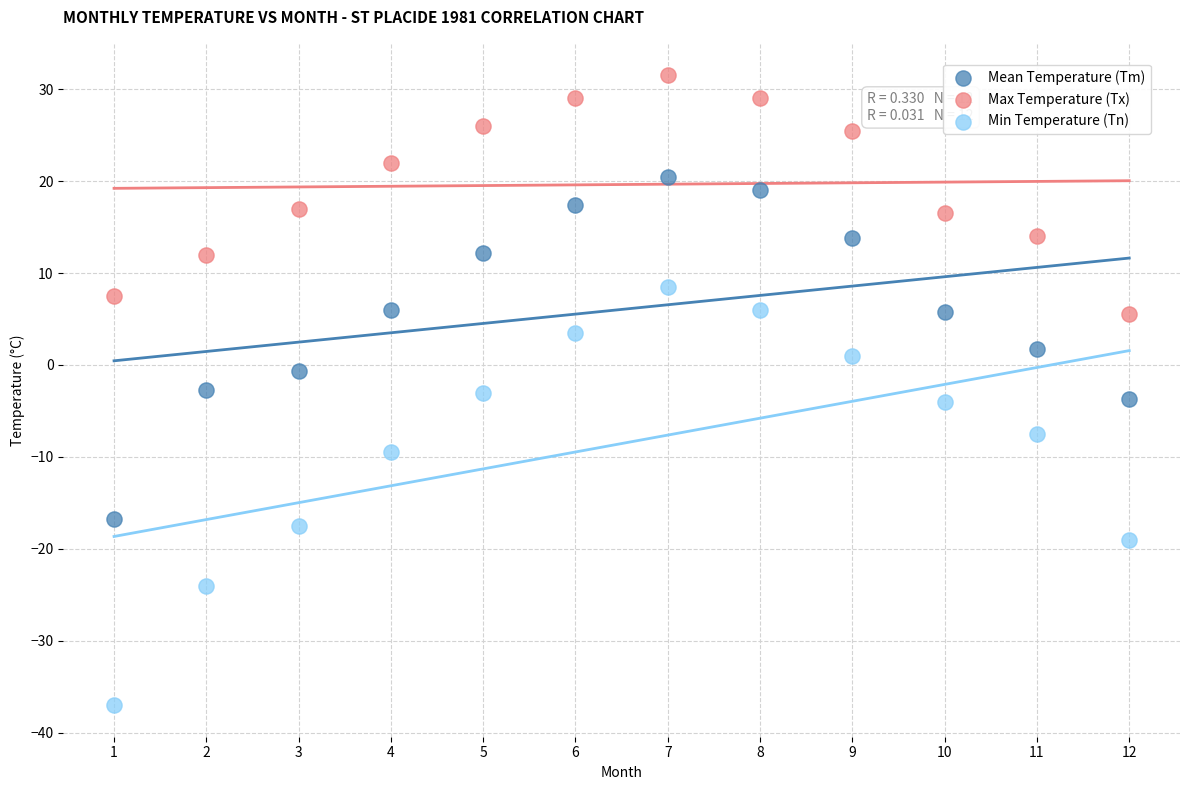

What is the X range (max minus min) for the scatter plot?

11.0